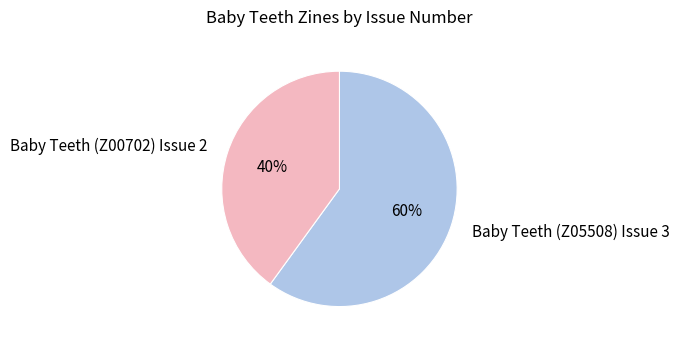

Does Baby Teeth (Z05508) Issue 3 account for over 50% of the chart?

Yes